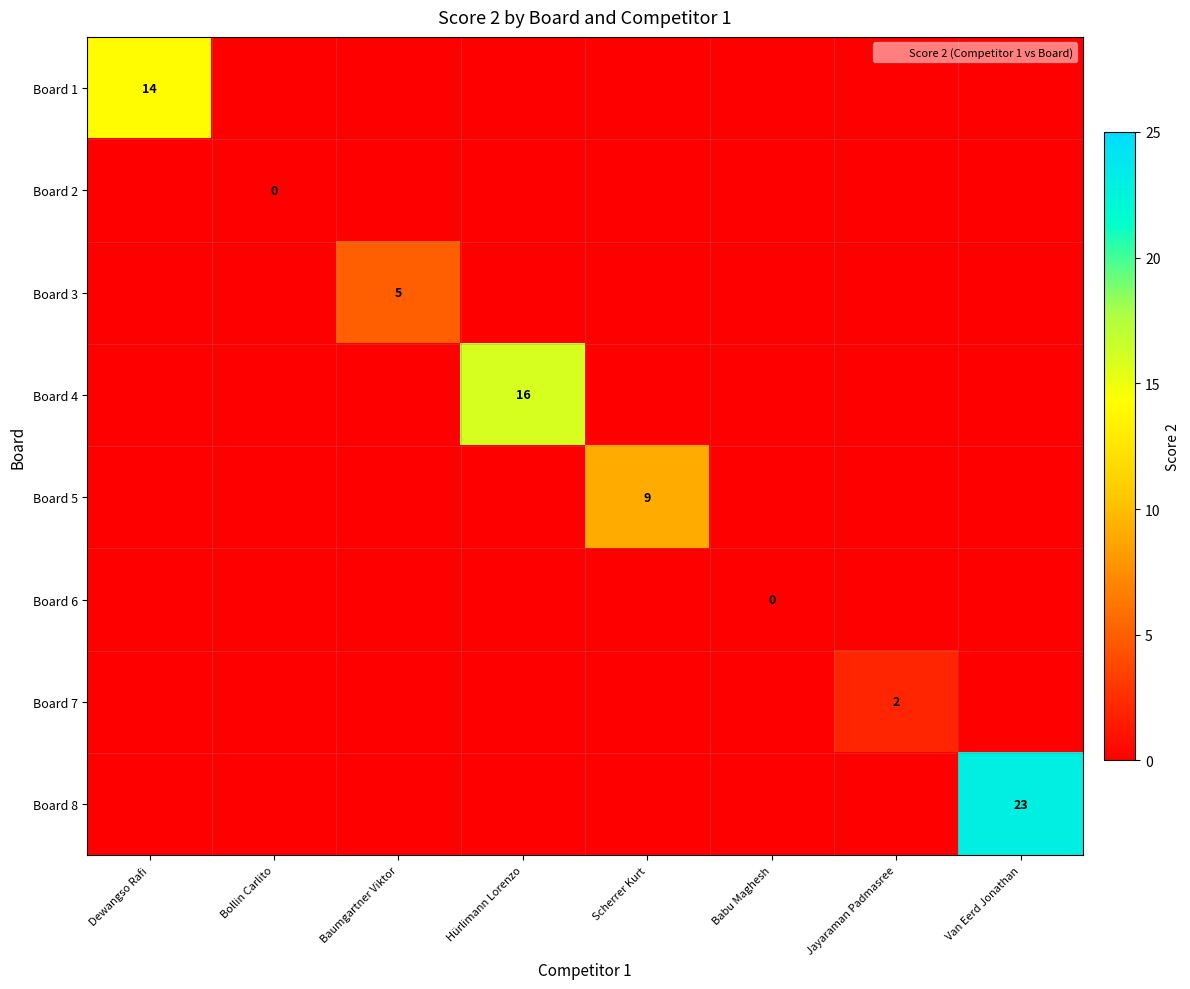

The Board 7 series shows 1 at Jayaraman Padmasree. True or false?

False